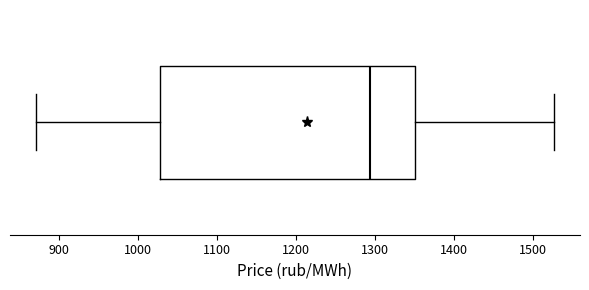

Where is the right edge of the box on the x-axis? The values are not printed on the chart, so give them approximately, as read against the axis.

1350